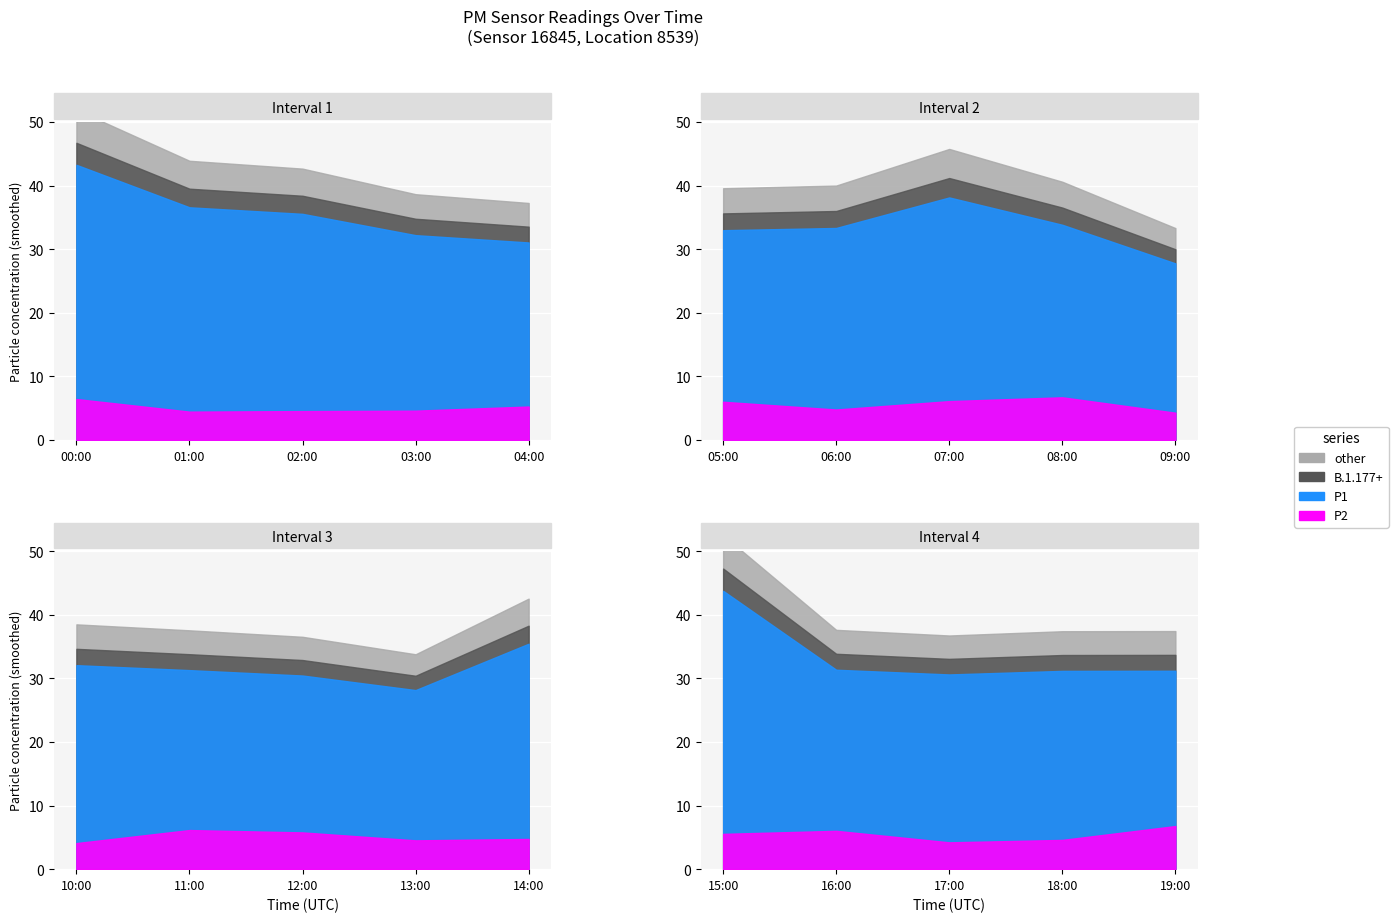

In P1, how many points are lower than both neighbors (excluding endpoints)?

4